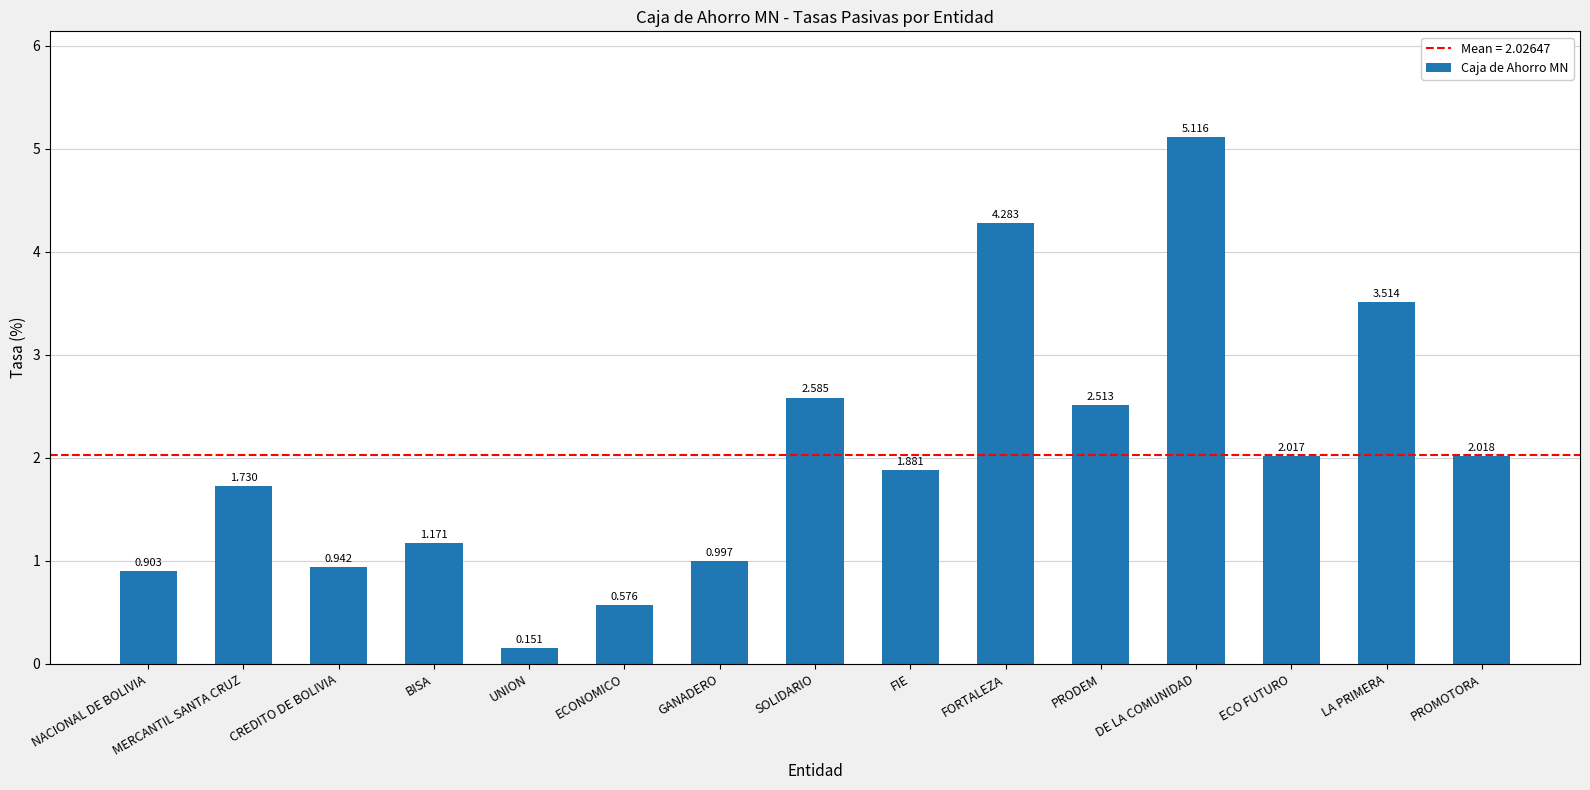

At which label is the value closest to 2?

ECO FUTURO